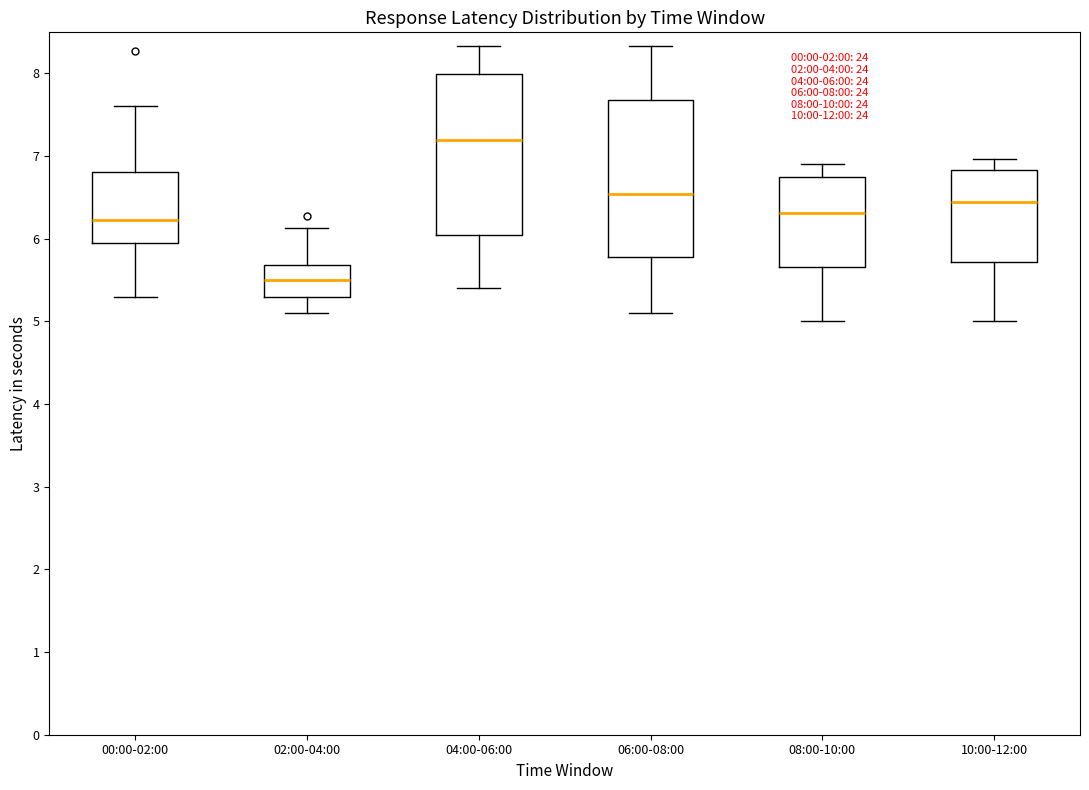

Which box has the highest median line?

04:00-06:00